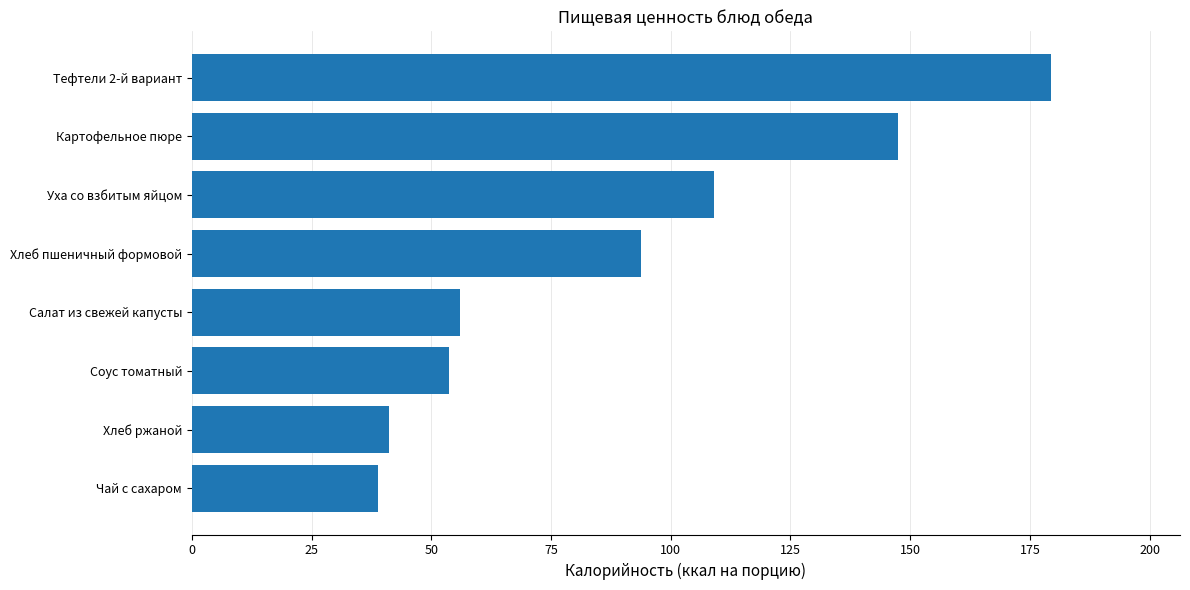

What is the average value?

90.0